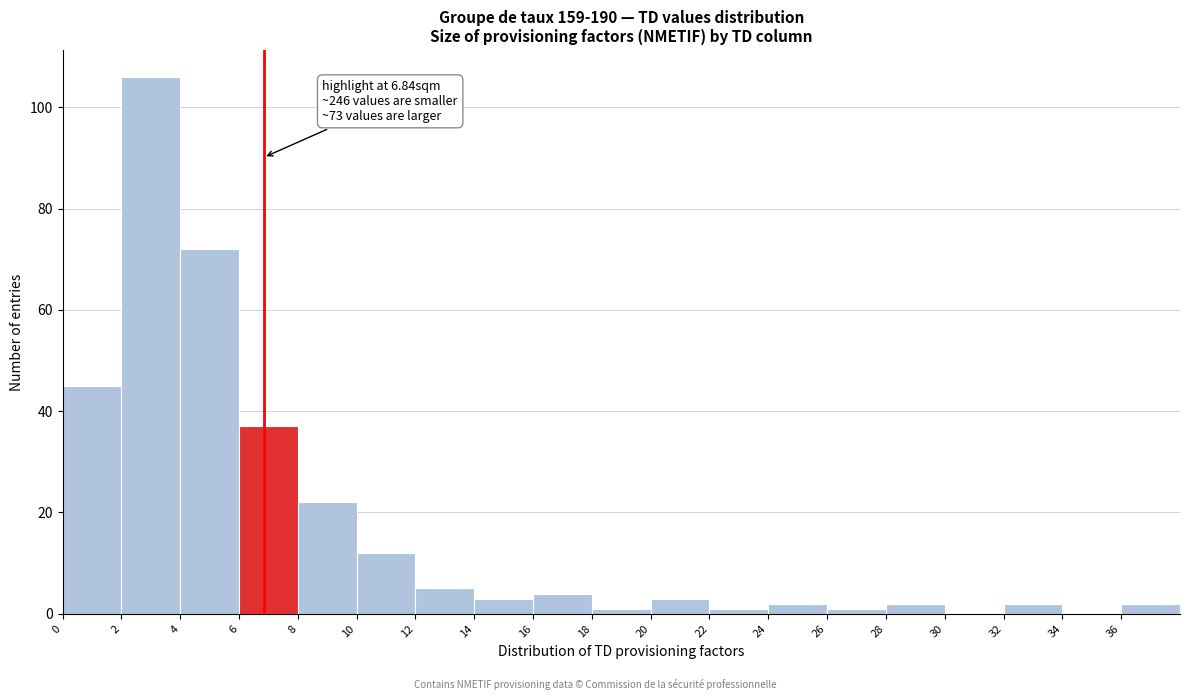

Over which range of the x-axis is the bar tallest?

2 to 4